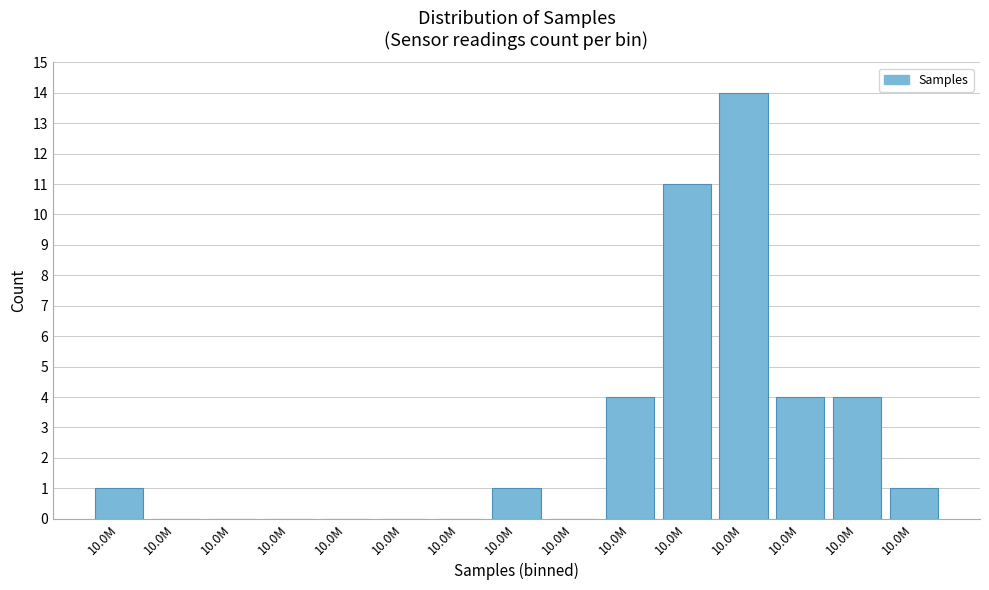

Are the bars horizontal?

No